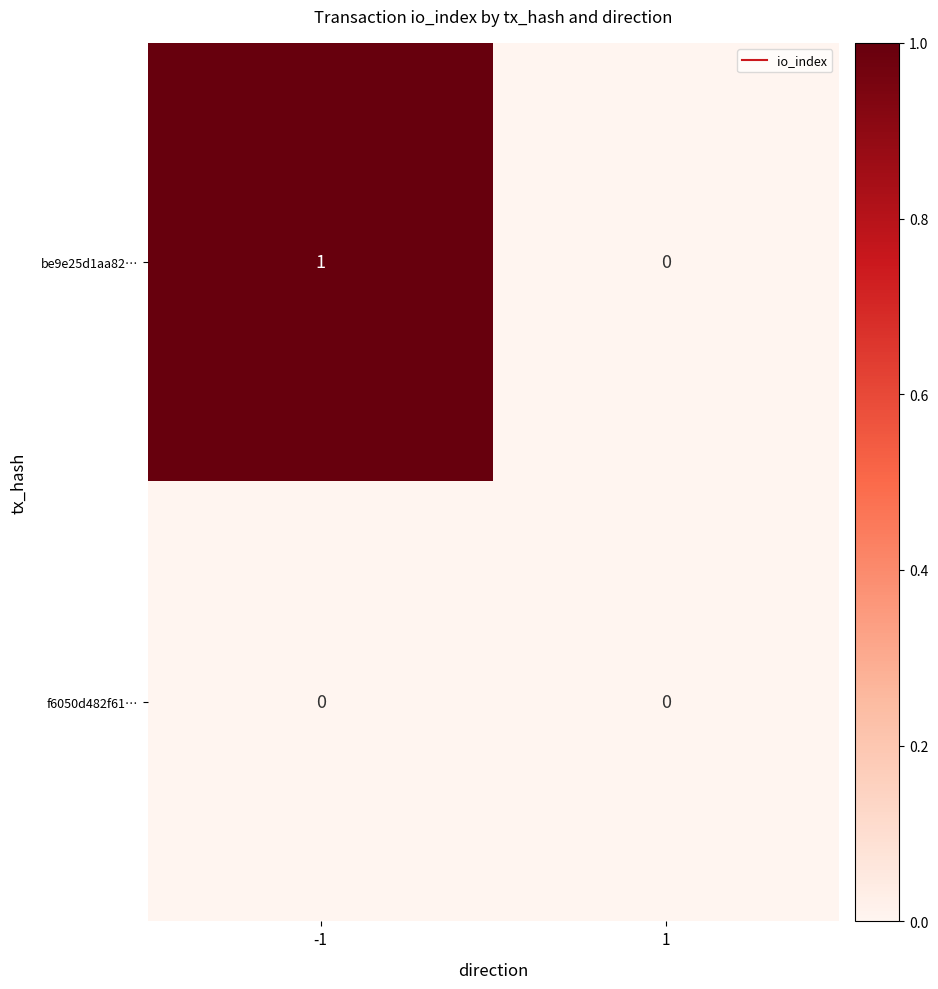

Which category has the highest value across all series?

-1